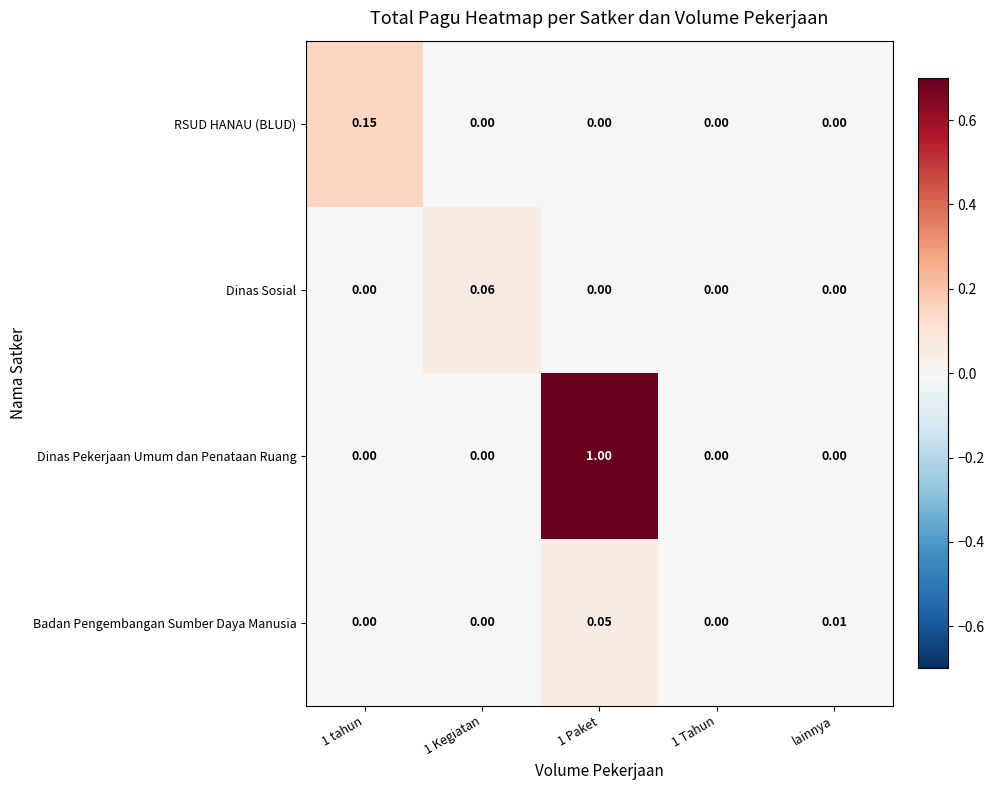

Between 1 tahun and 1 Kegiatan, which series saw the biggest shift?

RSUD HANAU (BLUD)